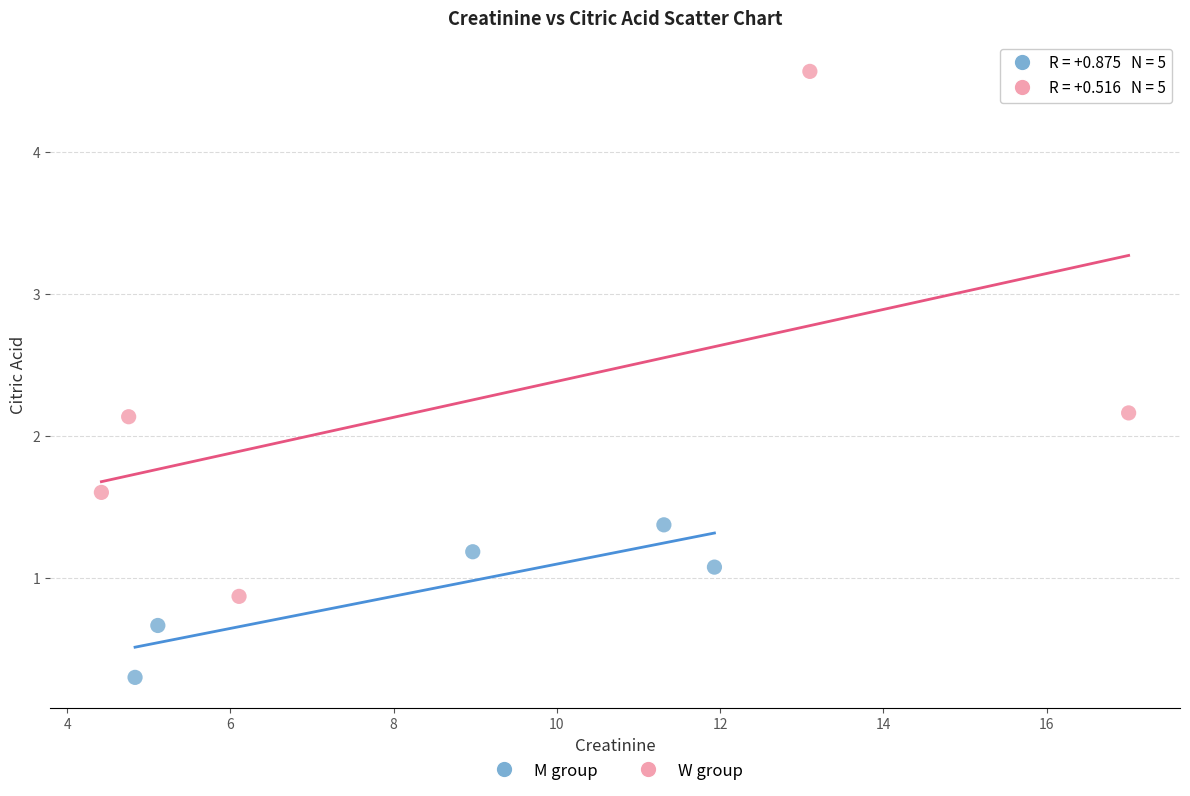

Which series has the largest Y range (max minus min)?

W group